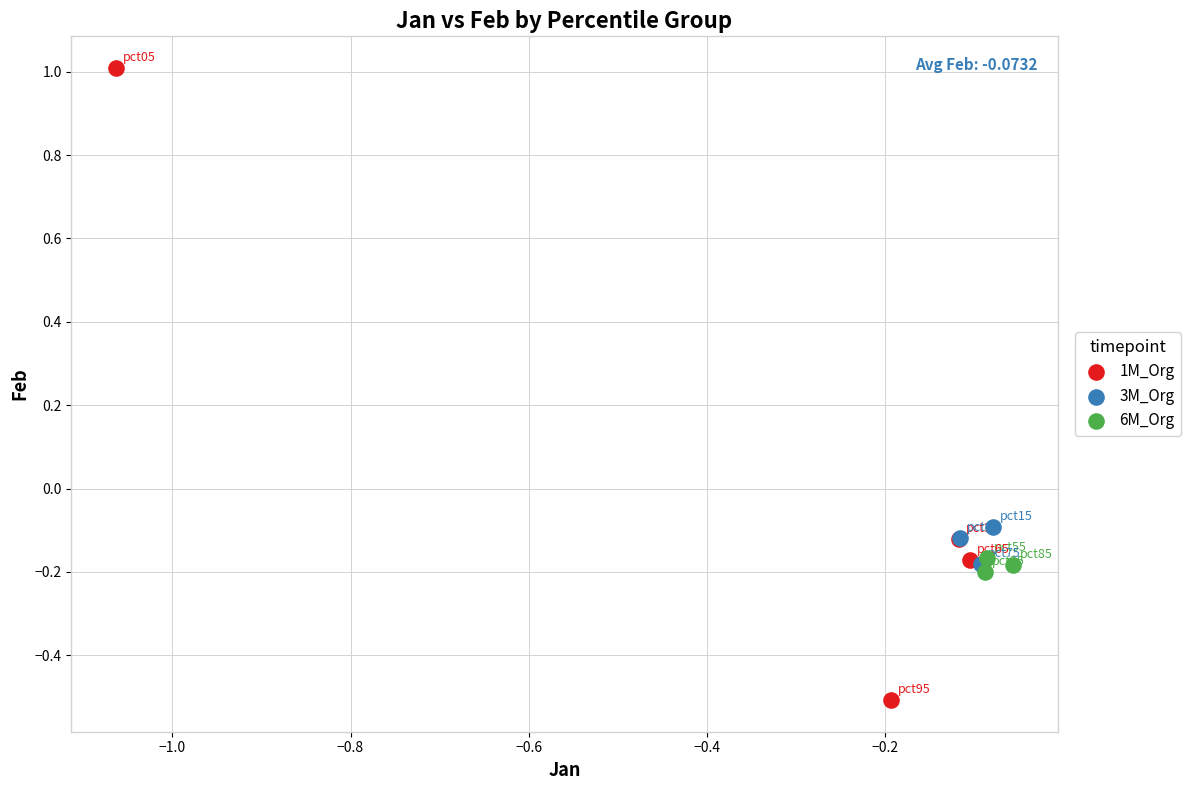

Which series reaches the minimum Y coordinate?

1M_Org